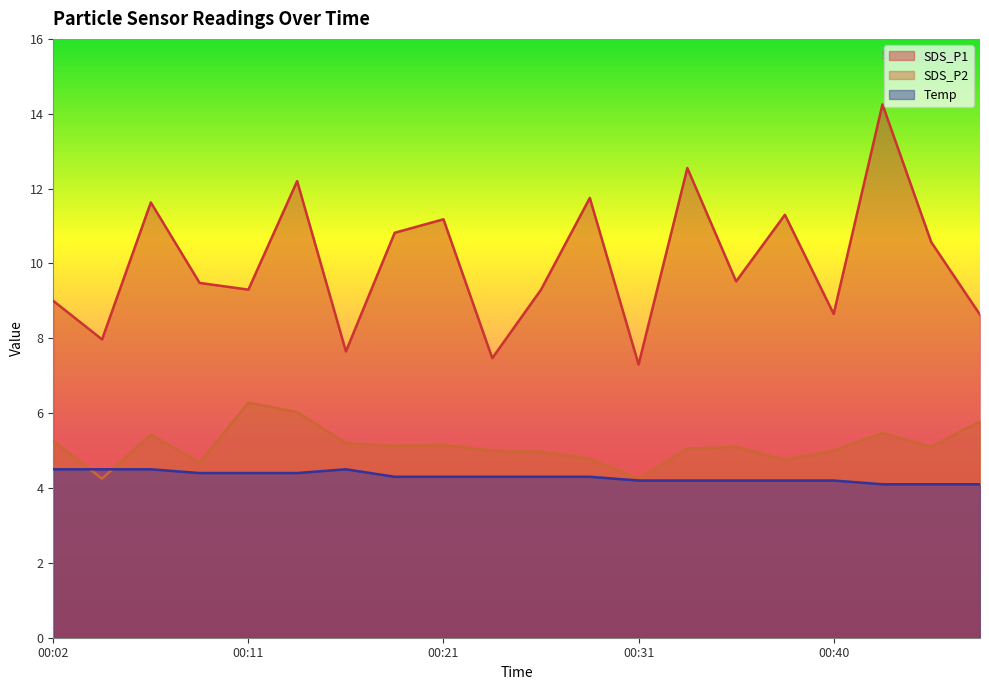

What is the total value across all series at 00:16?

17.4